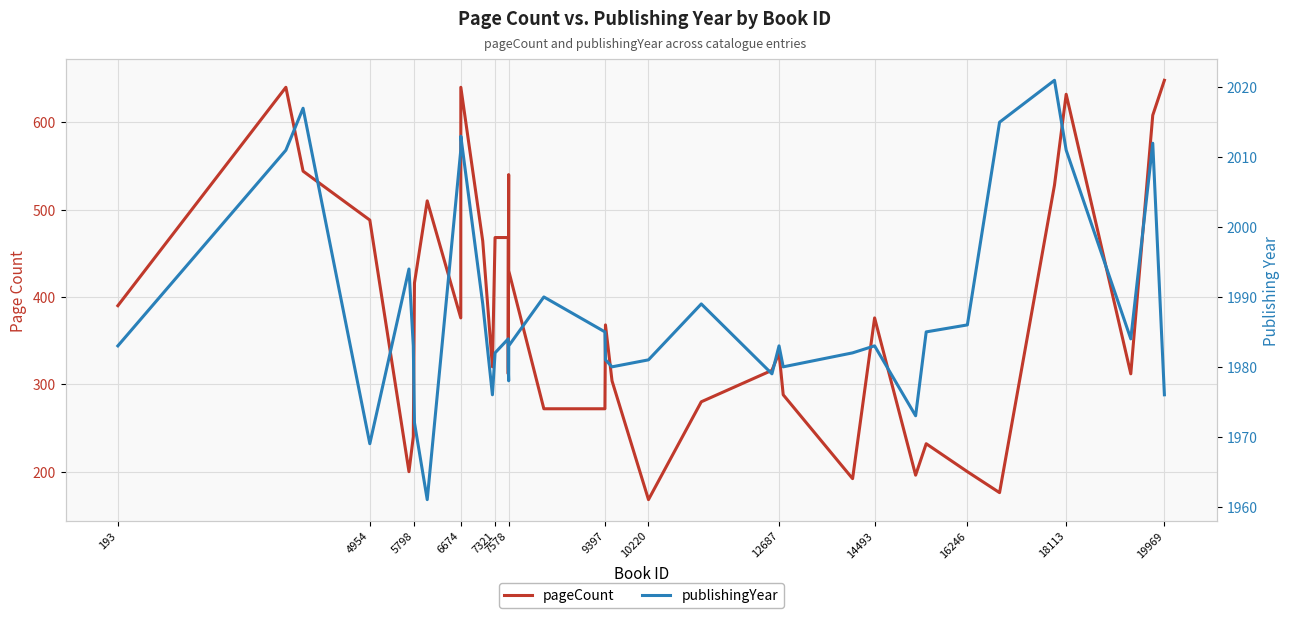

Is this an area chart (filled region under the line)?

No